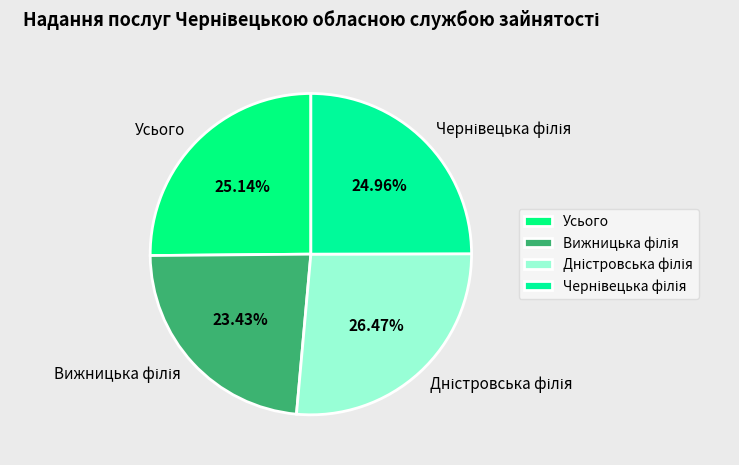

To the nearest percent, what is the difference between the largest and smallest slice percentages?

3%